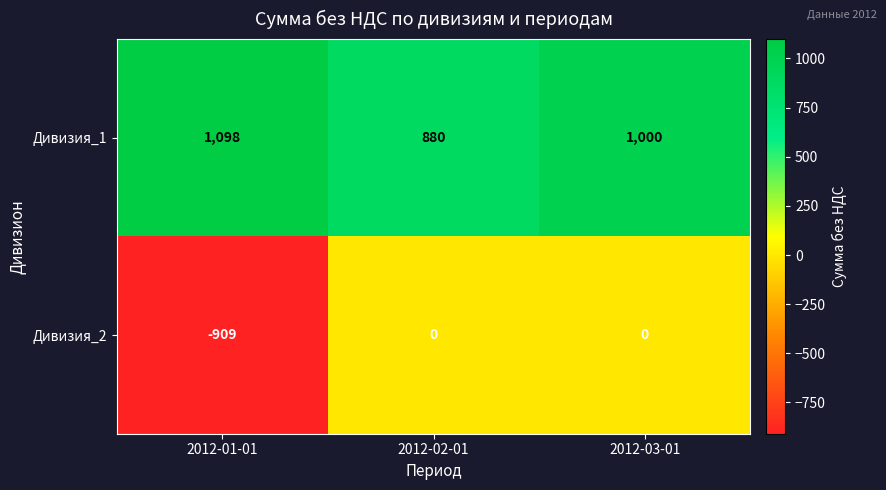

At 2012-01-01, list the series in order from largest to smallest.

Дивизия_1, Дивизия_2